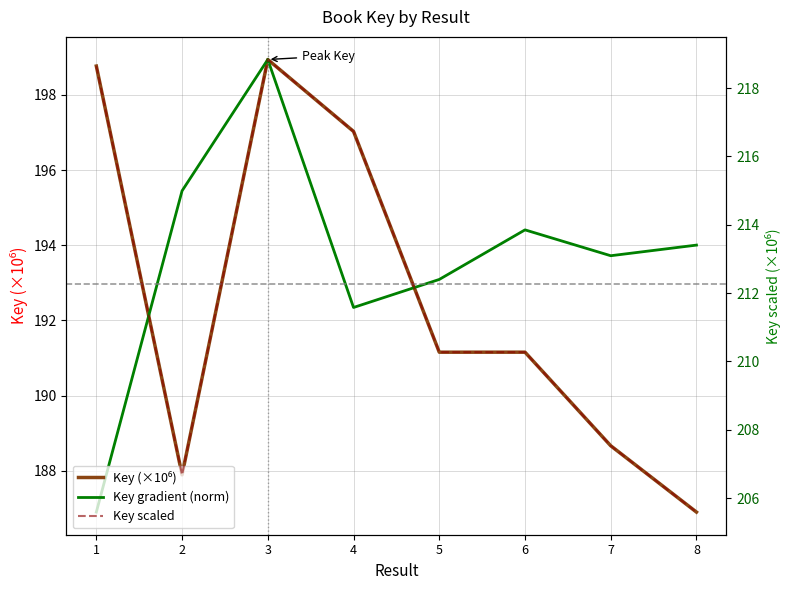

How many interior local peaks does the Key gradient (norm) series have?

2